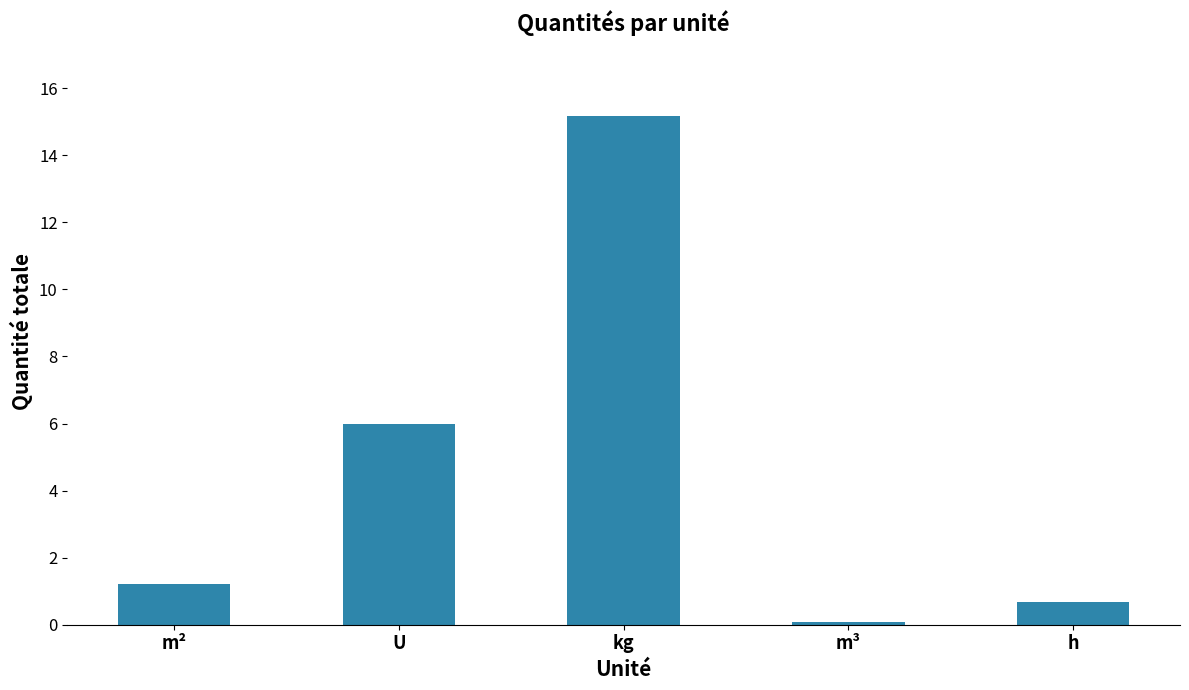

Is it true that the value at U is 6.0?

True